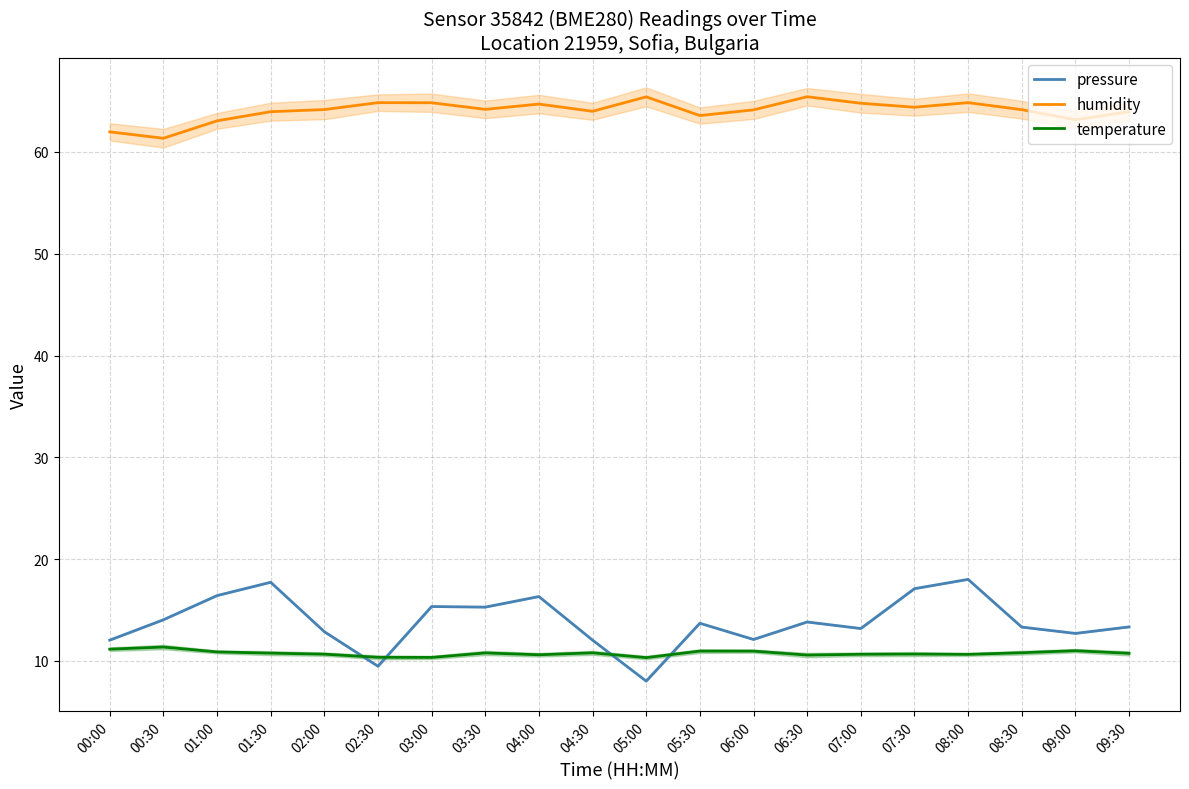

Where is the first local maximum for humidity?

02:30